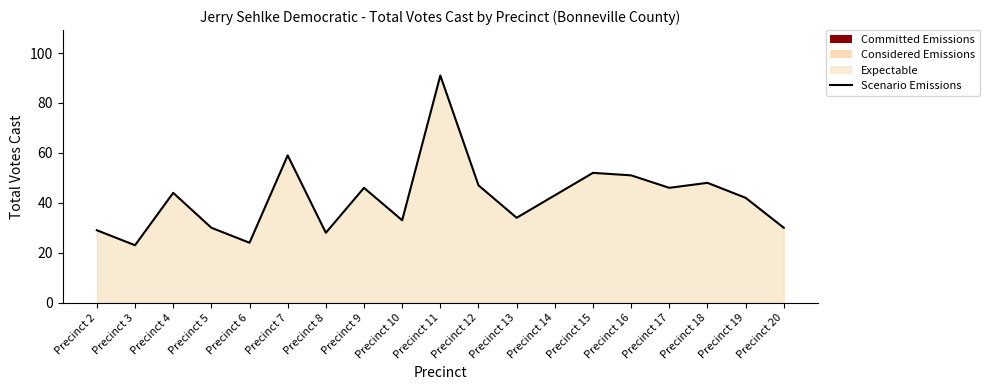

Rank the categories by value from lowest to highest.

Precinct 3, Precinct 6, Precinct 8, Precinct 2, Precinct 5, Precinct 20, Precinct 10, Precinct 13, Precinct 19, Precinct 14, Precinct 4, Precinct 9, Precinct 17, Precinct 12, Precinct 18, Precinct 16, Precinct 15, Precinct 7, Precinct 11